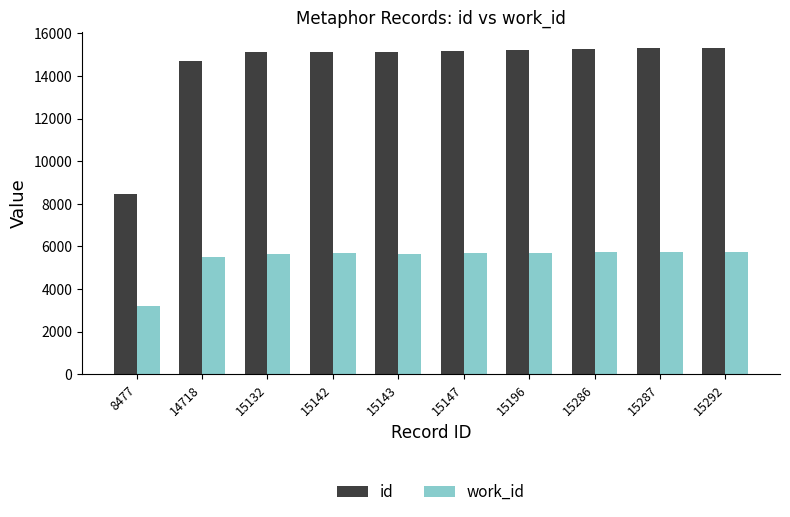

The id series shows 20110 at 15142. True or false?

False